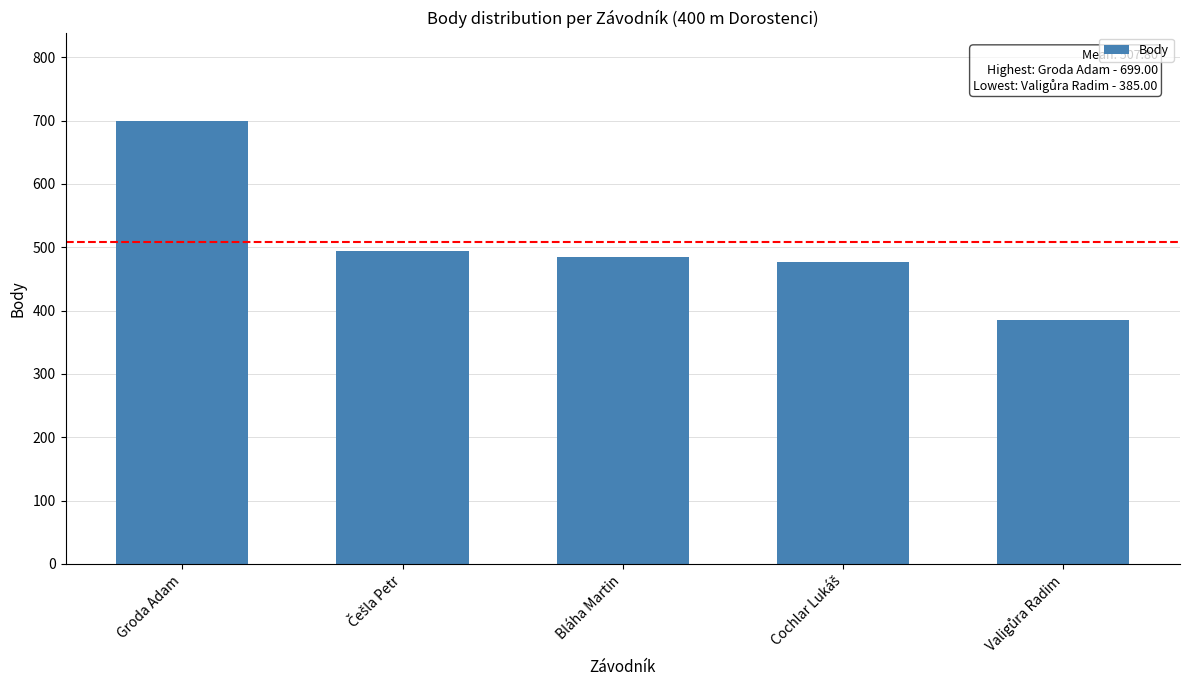

What is the label of the 5th bar from the right?

Groda Adam